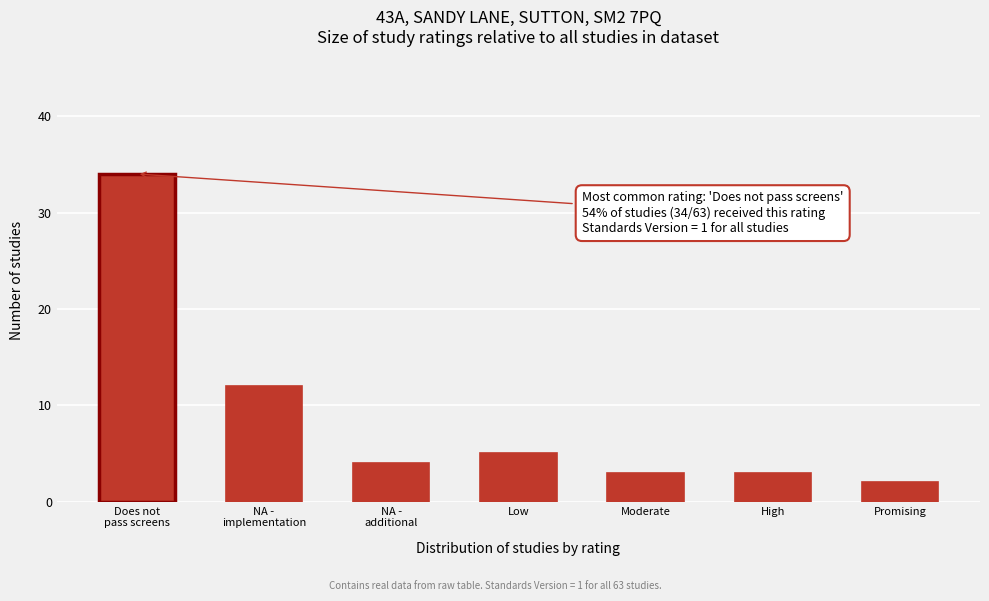

Reading right to left, transcribe all the data shown in this chart.

2	3	3	5	4	12	34